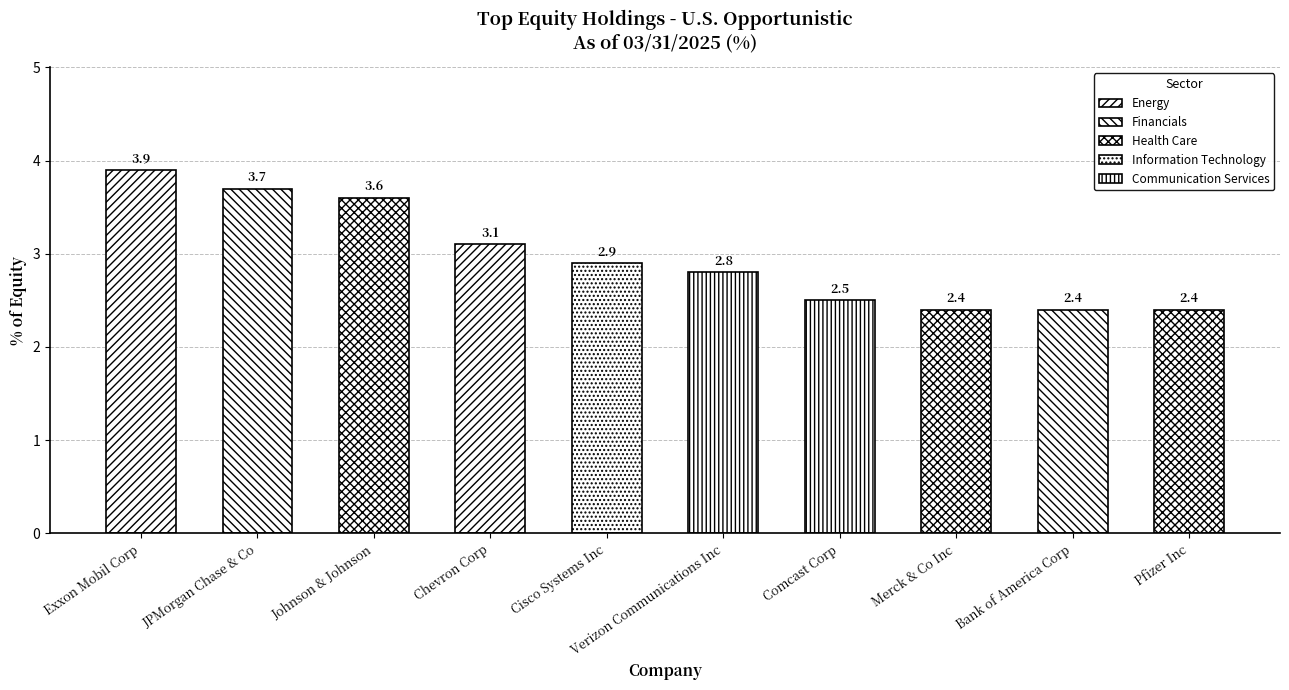

Rank the categories by value from lowest to highest.

Merck & Co Inc, Bank of America Corp, Pfizer Inc, Comcast Corp, Verizon Communications Inc, Cisco Systems Inc, Chevron Corp, Johnson & Johnson, JPMorgan Chase & Co, Exxon Mobil Corp